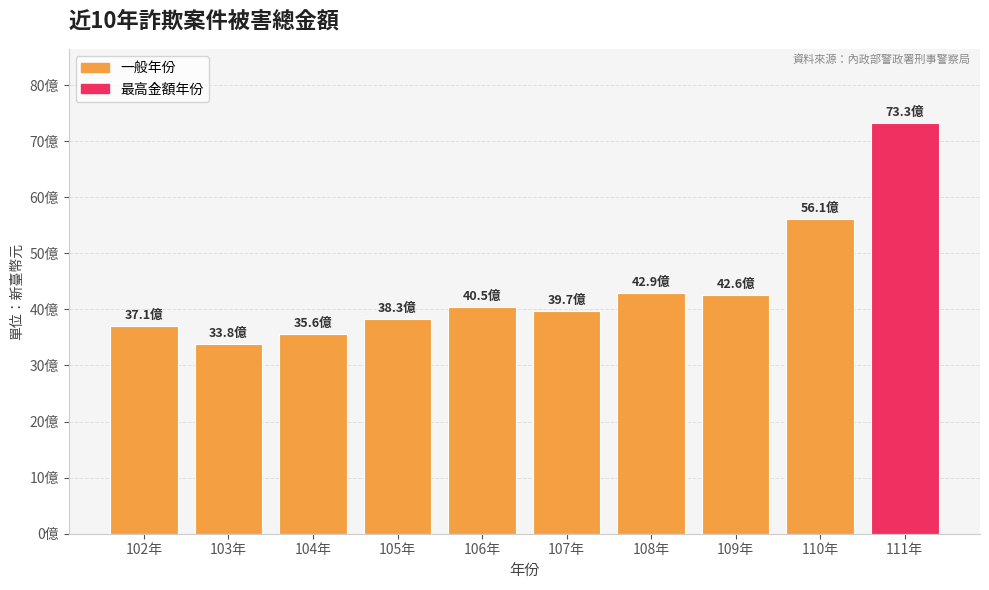

Does the chart contain any negative values?

No